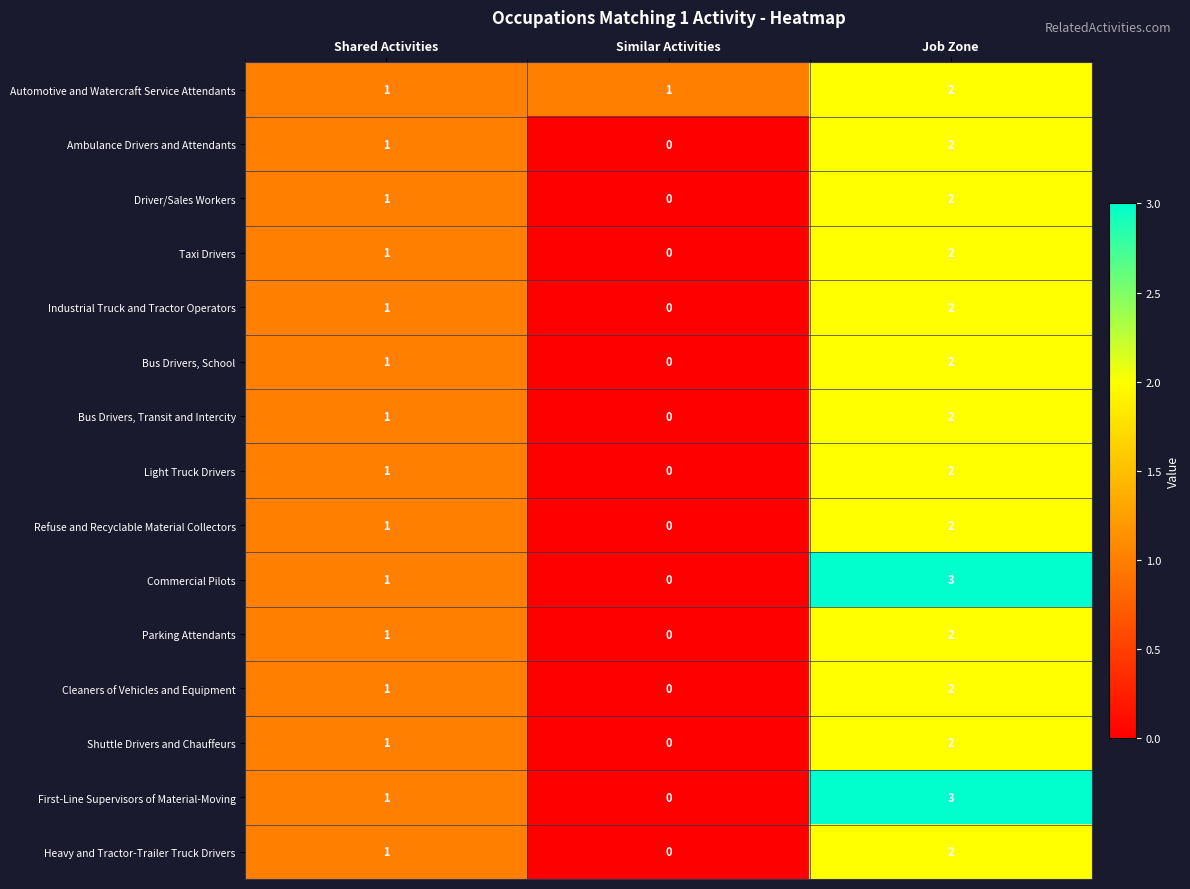

Rank the categories by First-Line Supervisors of Material-Moving value from highest to lowest.

Job Zone, Shared Activities, Similar Activities